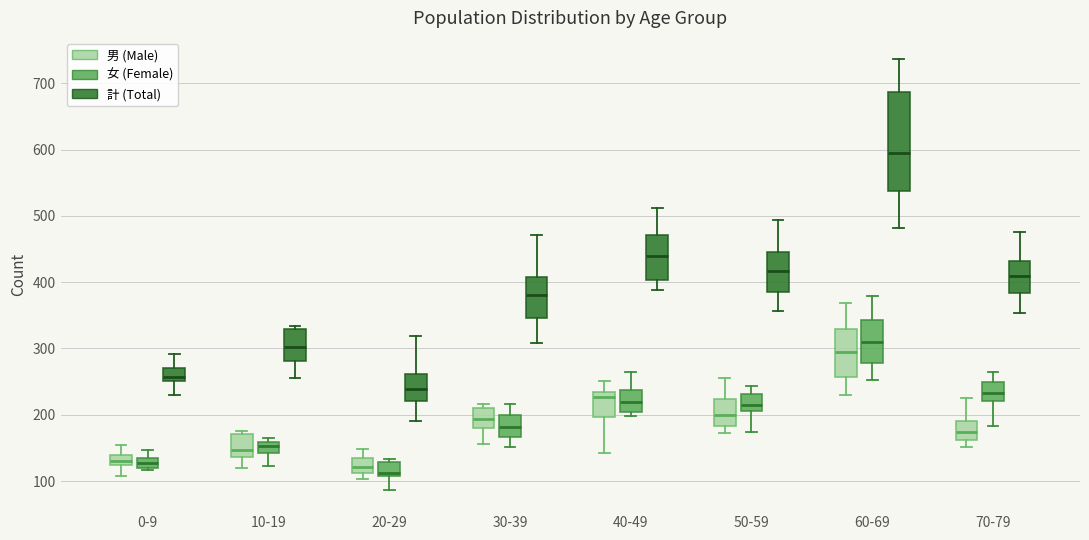

Where is the lower edge of the box for 30-39 (計 (Total)) on the y-axis? The values are not printed on the chart, so give them approximately, as read against the axis.

350